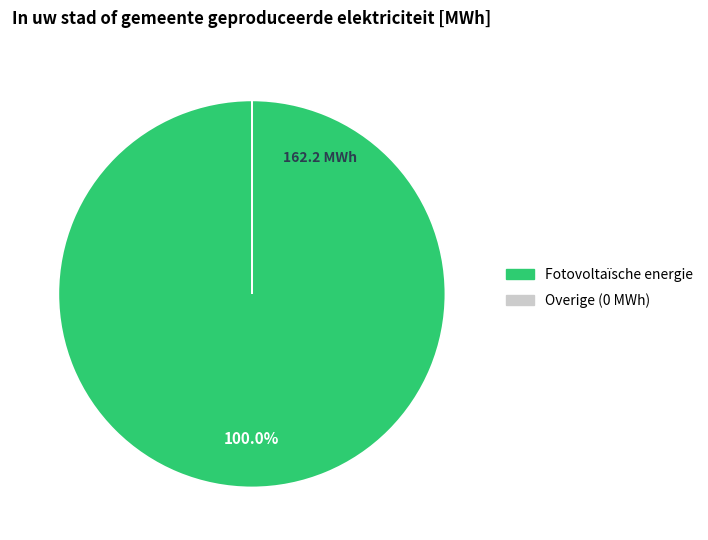

Is there any slice that represents more than half of the pie?

Yes